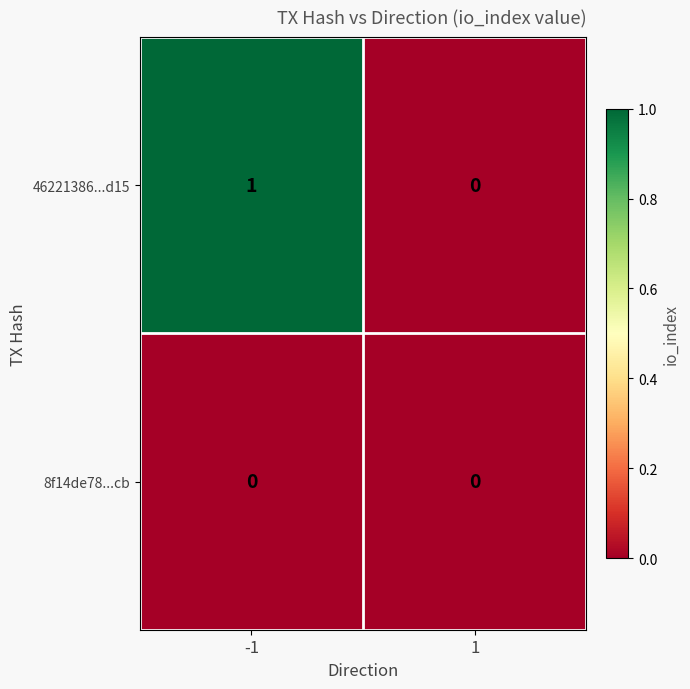

Reading right to left, list all the values displayed in this chart.

46221386...d15: 1=0	-1=1
8f14de78...cb: 1=0	-1=0